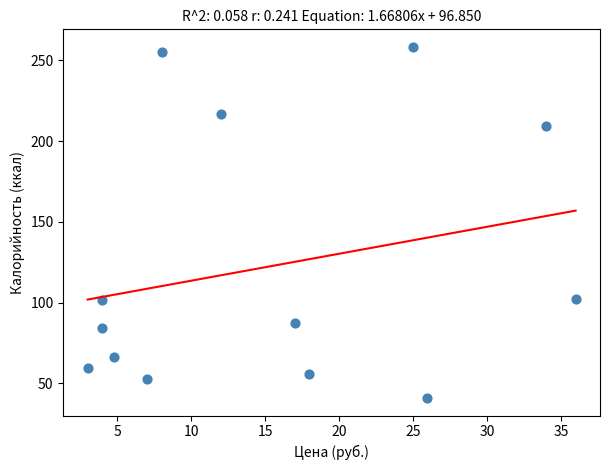

What is the range of Y values (max minus min)?

217.3